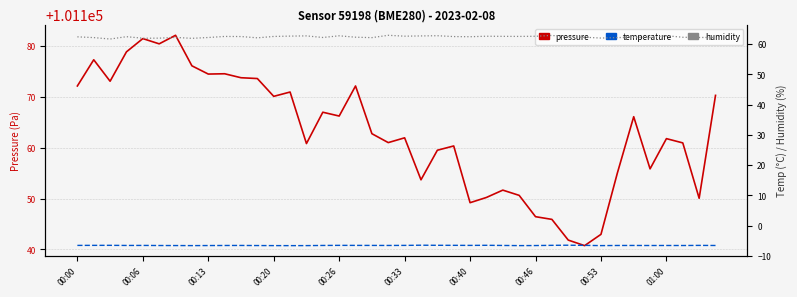

Count the number of categories in the chart.

40